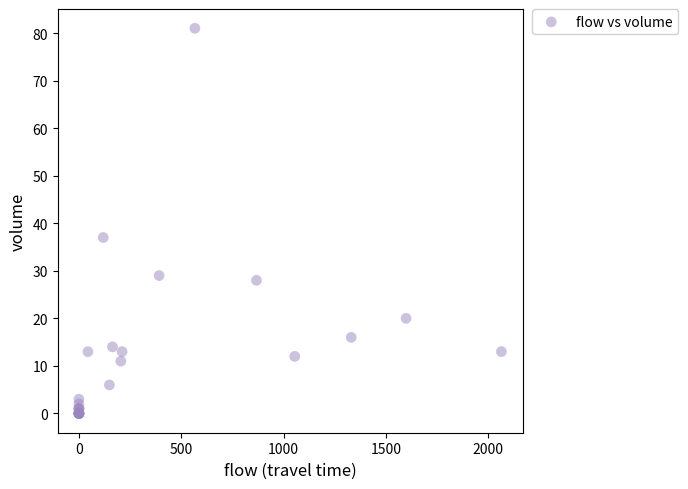

What Y value in the scatter plot is closest to 40?

37